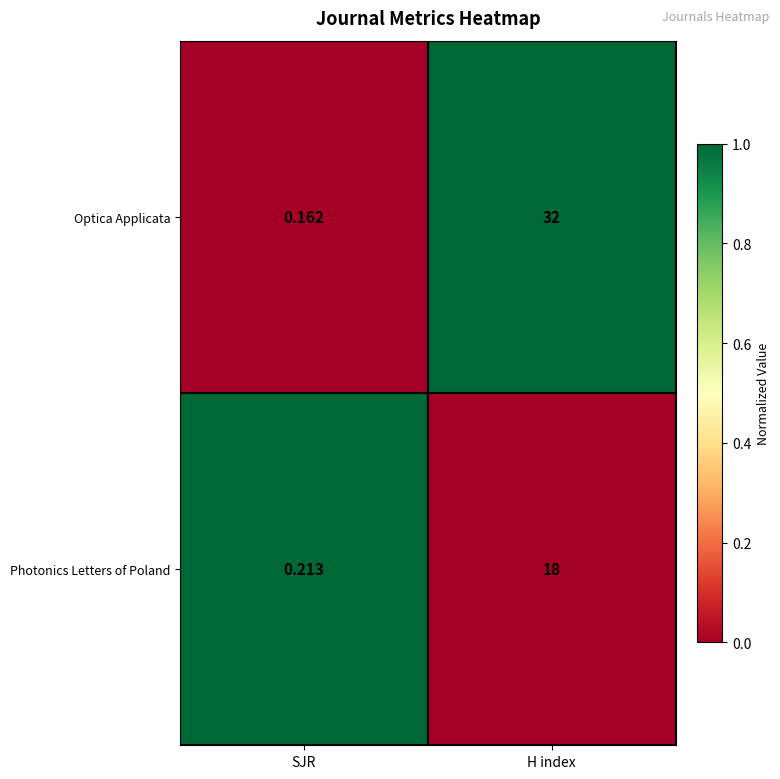

At how many categories does at least one series exceed 0?

2